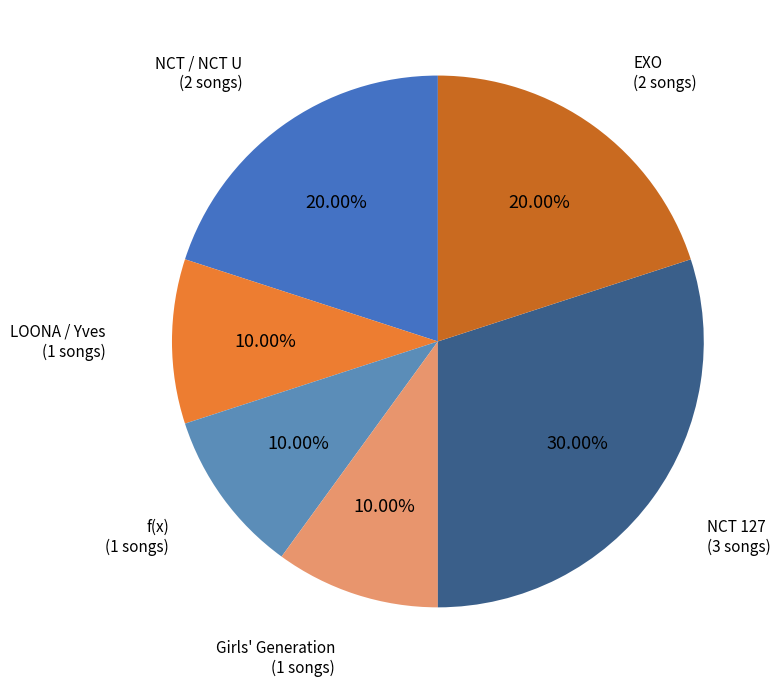

Does EXO represent more than half of the total?

No